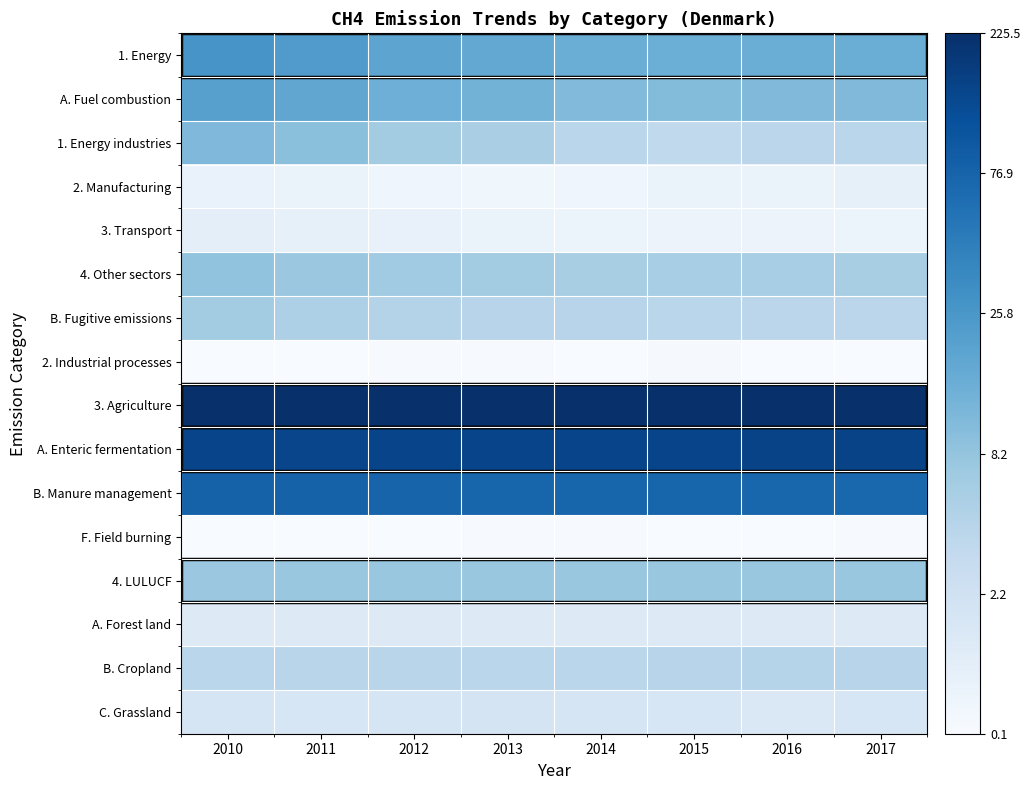

Between 2013 and 2015, which series saw the biggest shift?

1. Energy industries